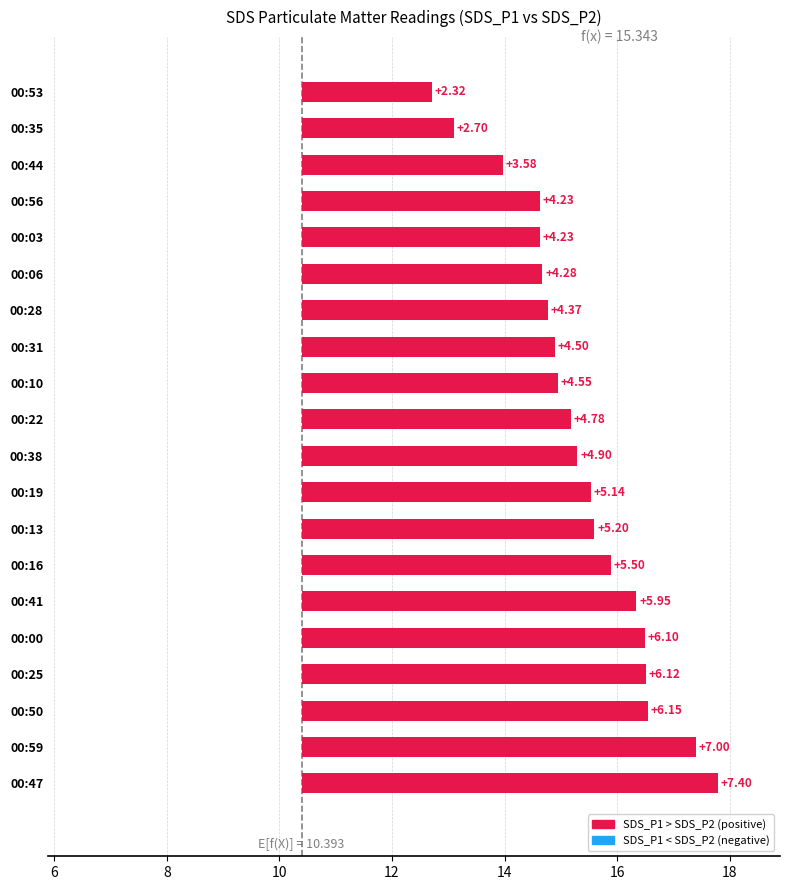

How many bars are there in total?

20